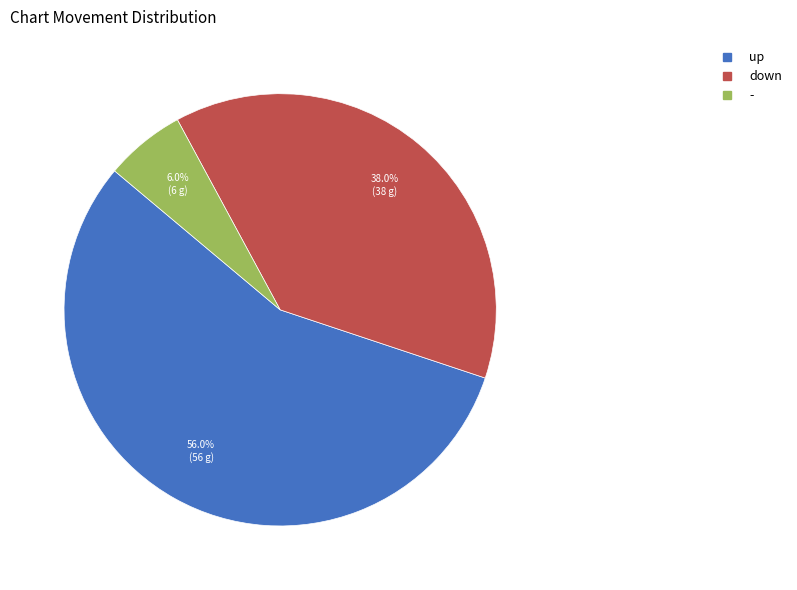

How many slices are in this pie chart?

3